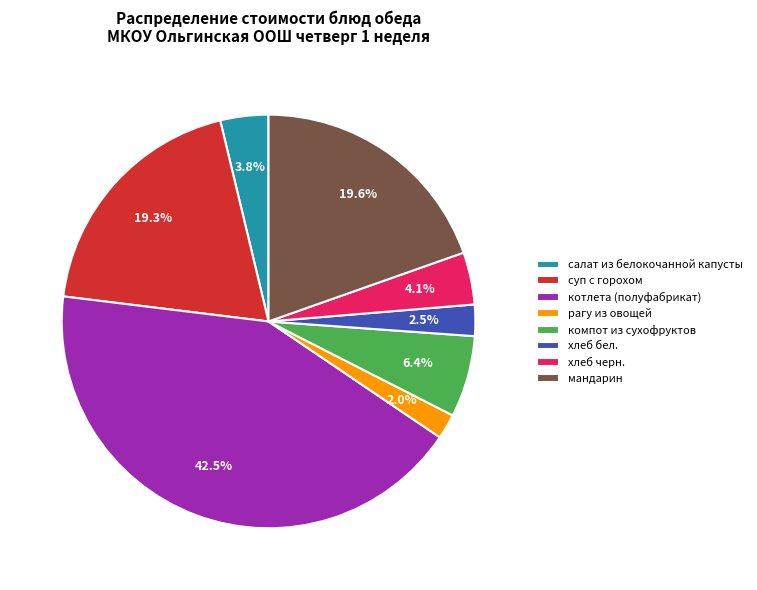

To the nearest percent, what portion does рагу из овощей represent?

2%